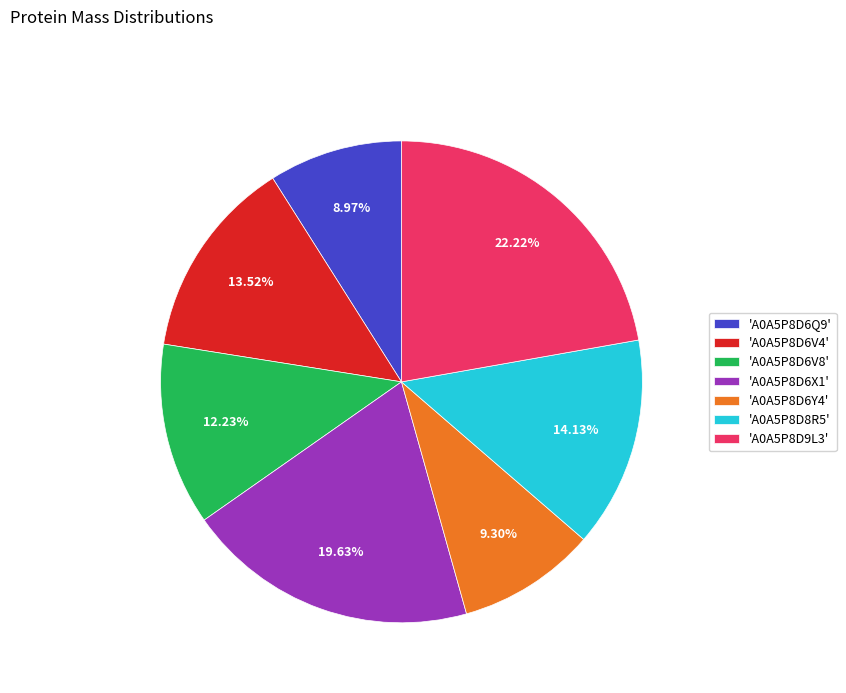

Does 'A0A5P8D6V4' account for over 50% of the chart?

No